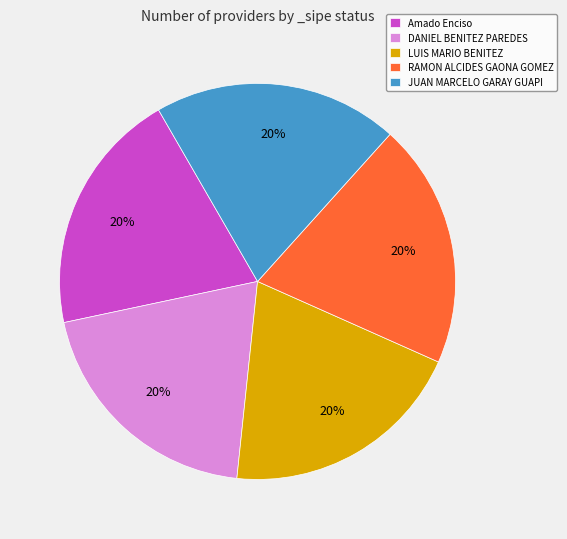

Does LUIS MARIO BENITEZ account for over 50% of the chart?

No